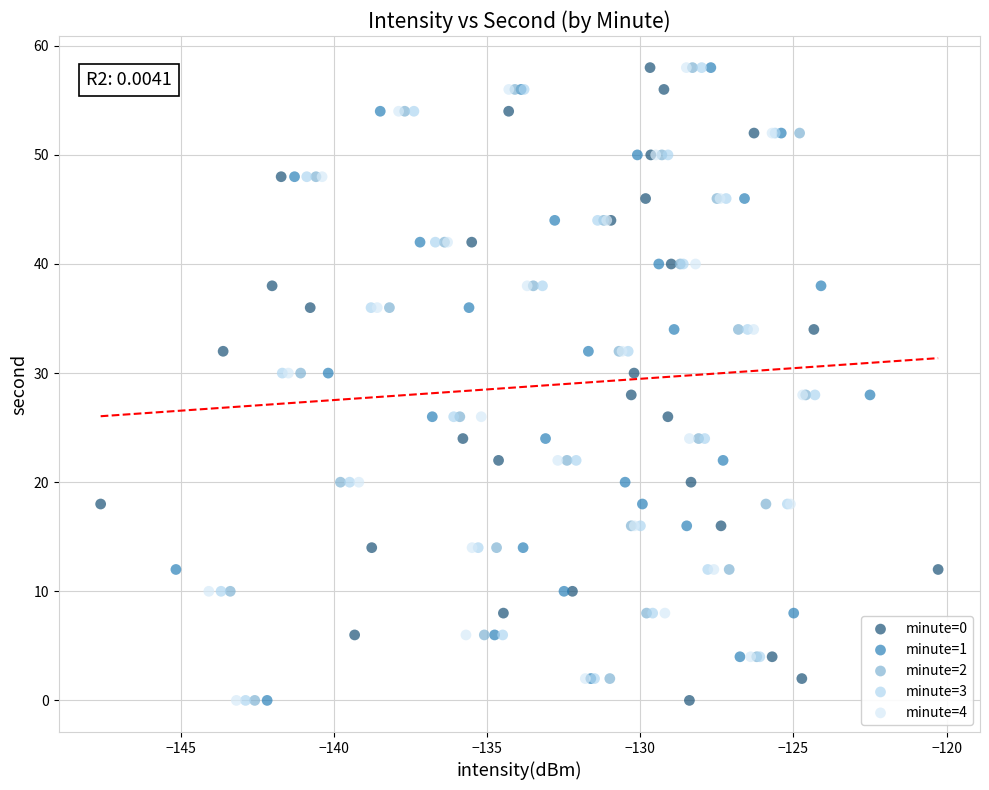

What are all the series names shown in the legend?

minute=0, minute=1, minute=2, minute=3, minute=4